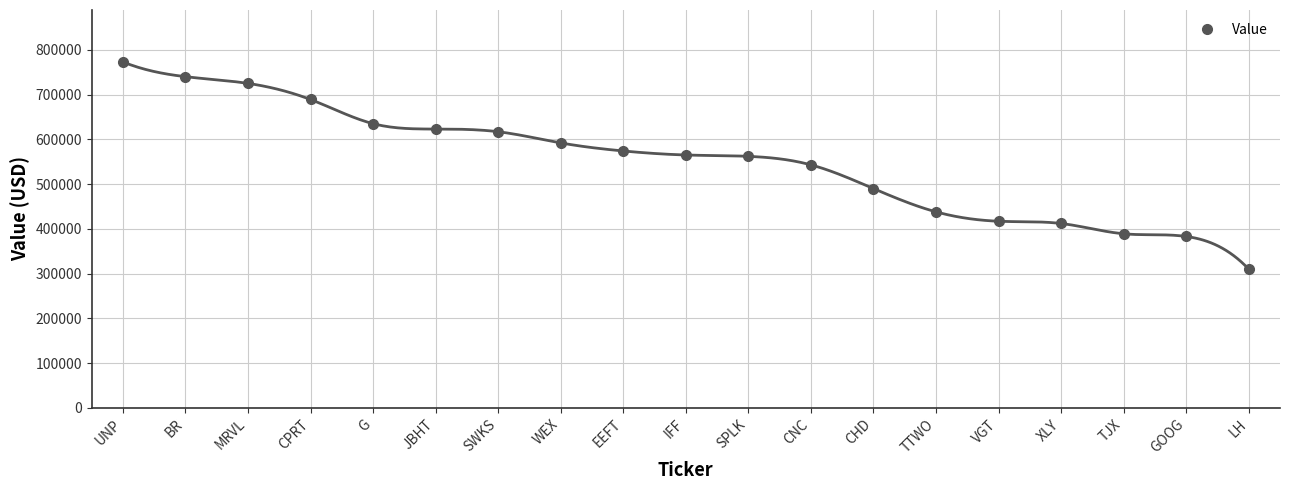

Reading left to right, what are all the values shown in this chart?

773000	740000	725000	689000	635000	623000	617000	592000	574000	565000	562000	543000	490000	438000	417000	412000	389000	383000	310000